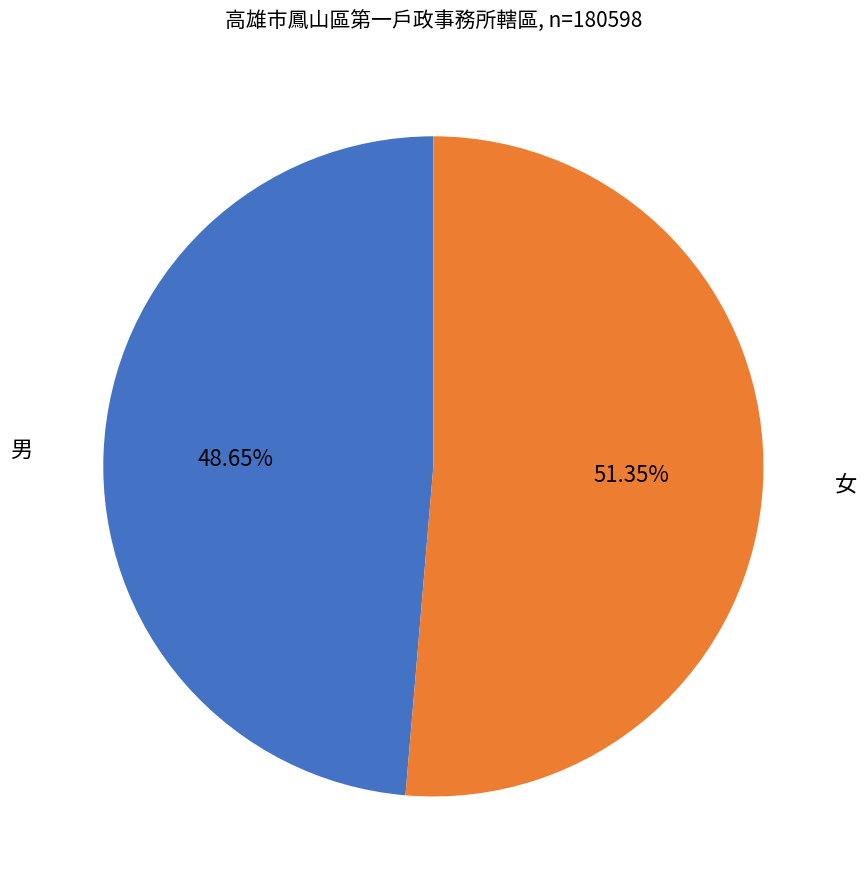

Which has a higher value, 女 or 男?

女